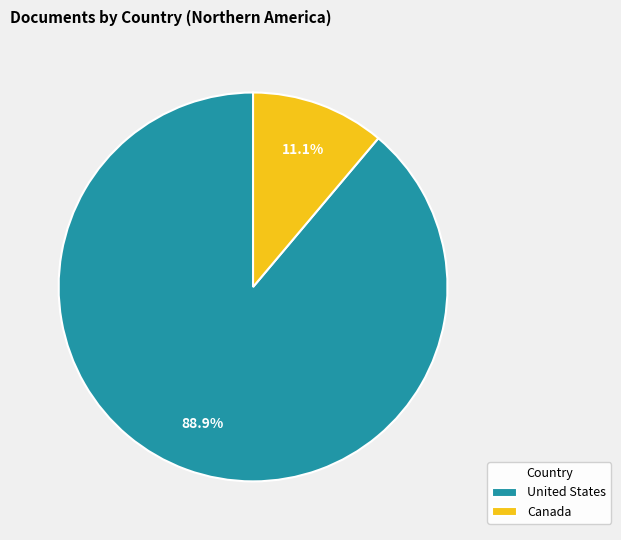

To the nearest percent, what is the difference between the United States and Canada slice percentages?

78%